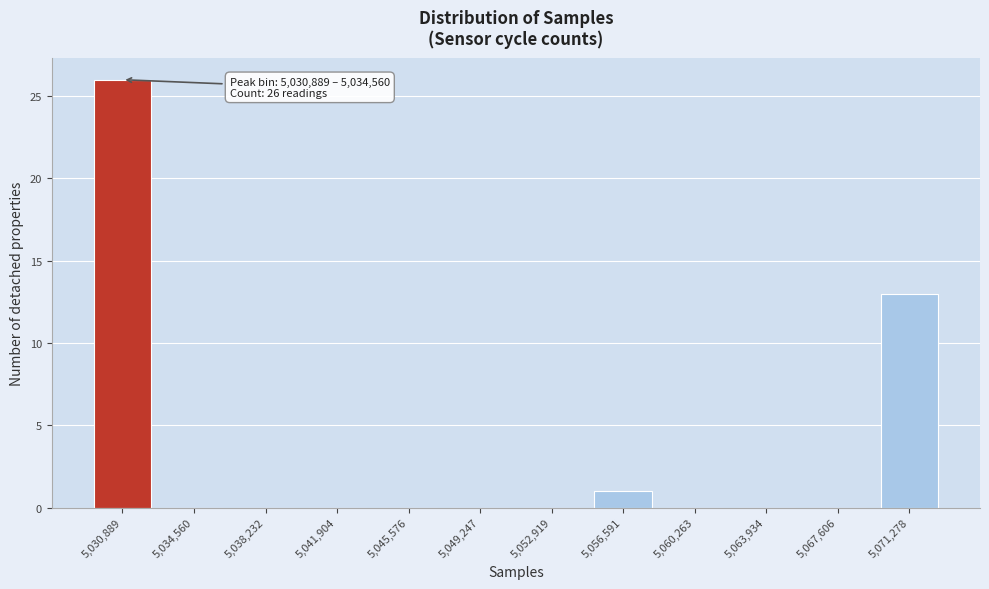

Reading right to left, list all the values displayed in this chart.

5,071,278=13	5,067,606=0	5,063,934=0	5,060,263=0	5,056,591=1	5,052,919=0	5,049,247=0	5,045,576=0	5,041,904=0	5,038,232=0	5,034,560=0	5,030,889=26